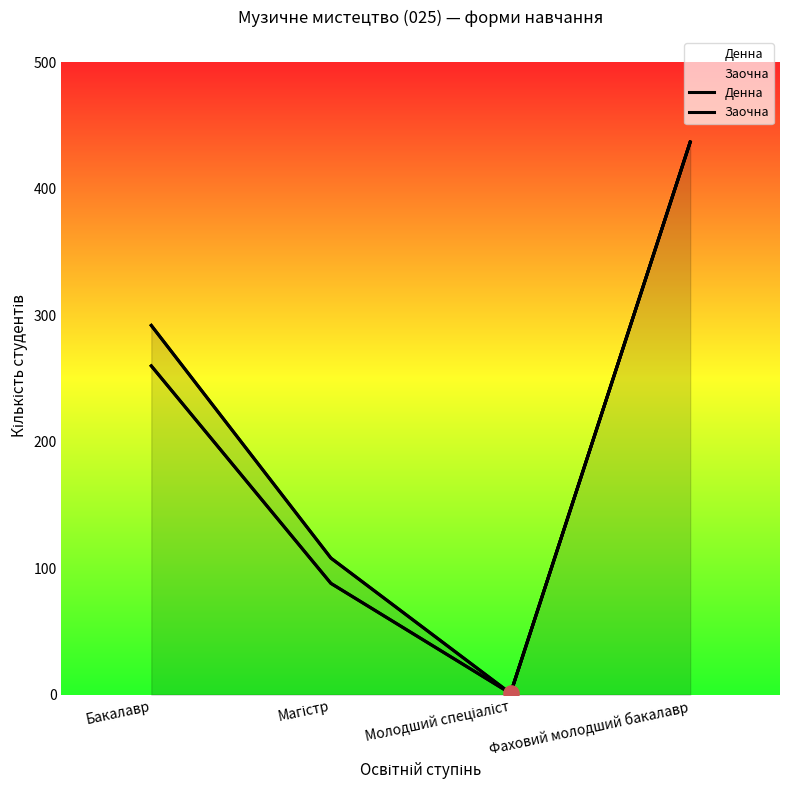

Which series contains the lowest Y value?

Денна